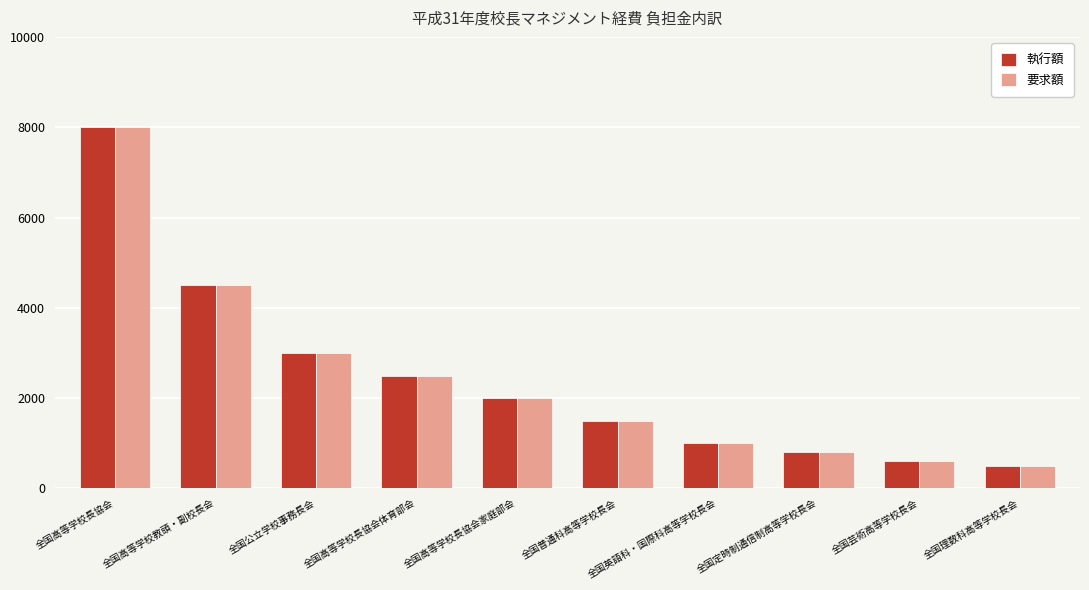

What is the total value across all series at 全国高等学校長協会体育部会?

5000